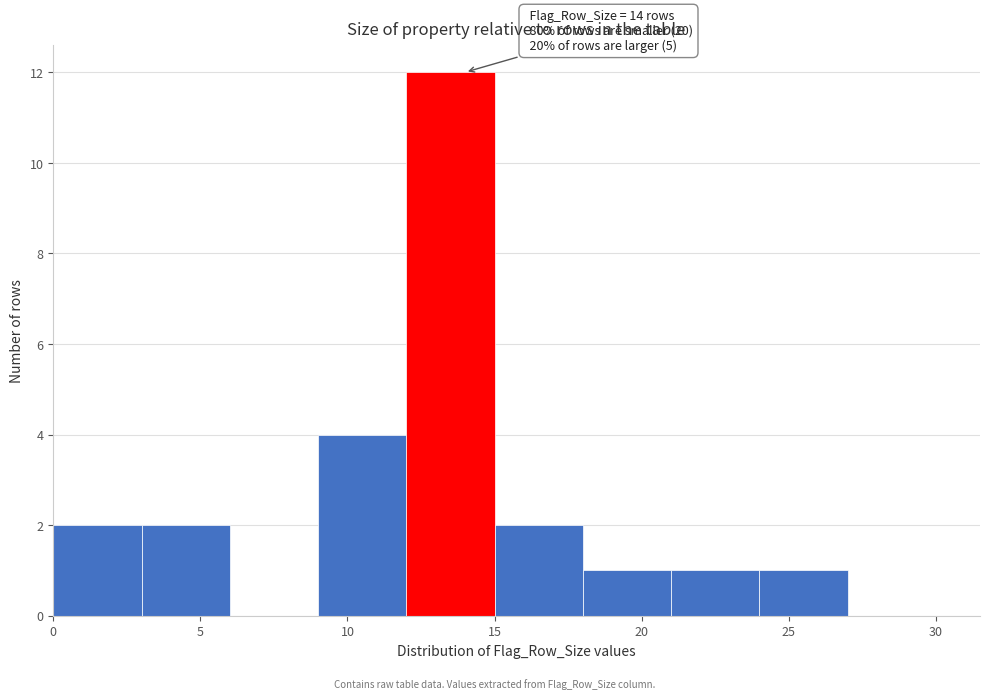

Over which range of the x-axis is the bar tallest?

12 to 15